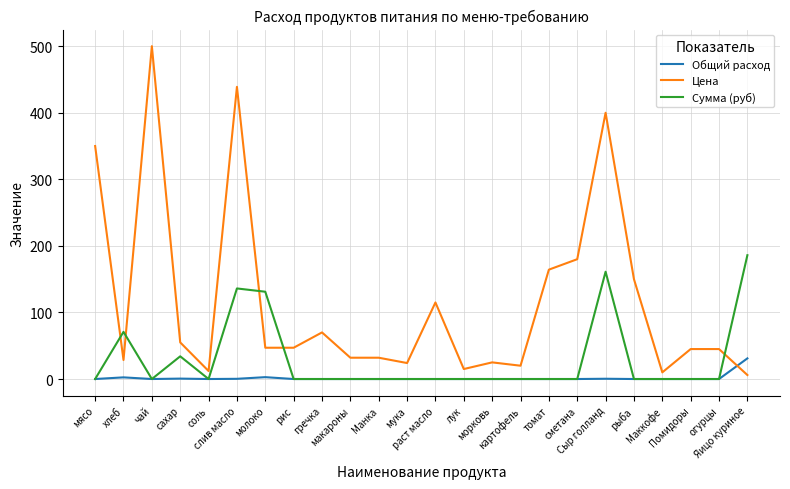

Which series has the largest total across all categories?

Цена